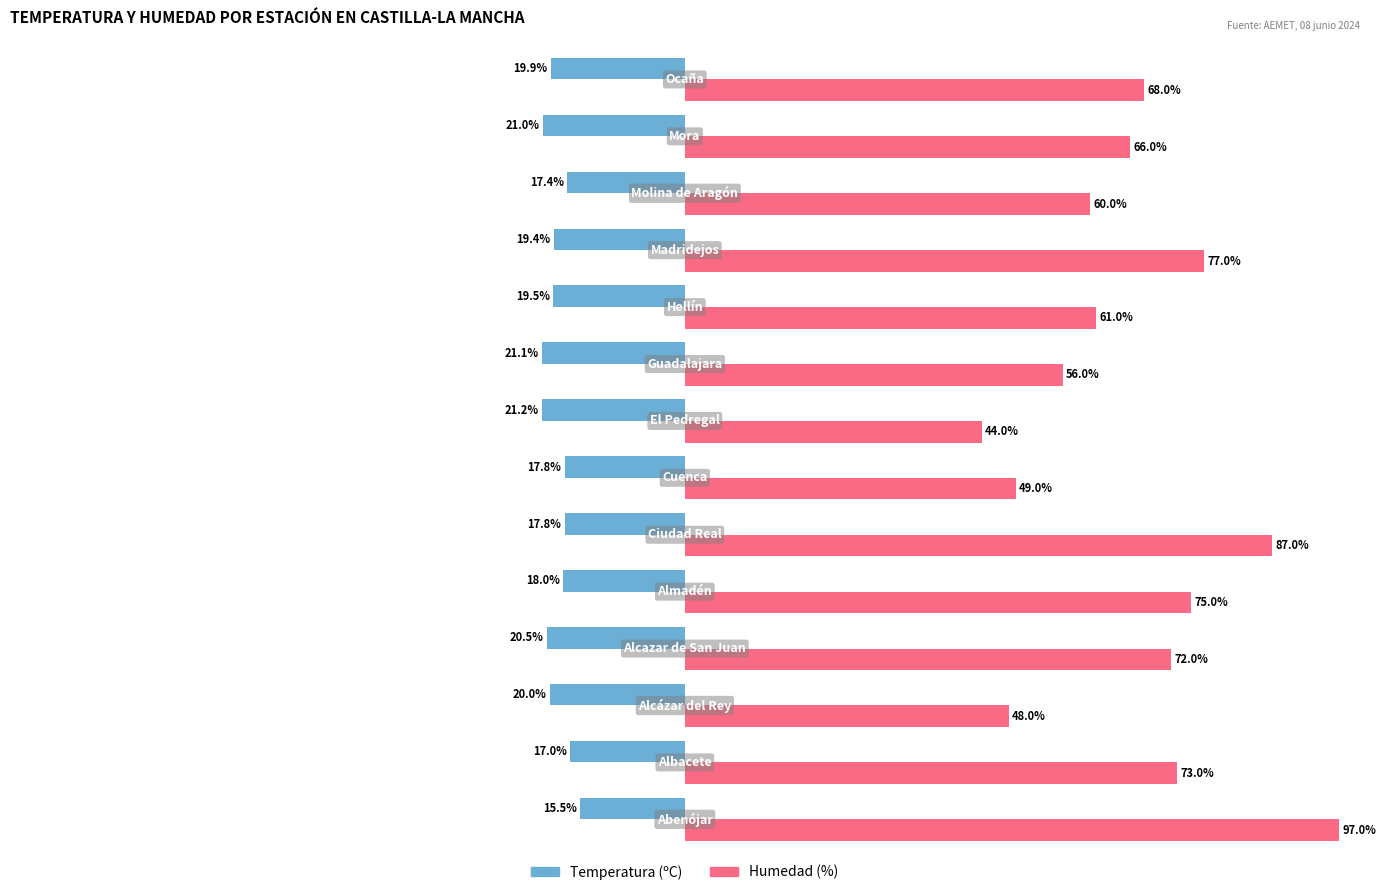

Rank the series by their average value, from lowest to highest.

Temperatura (ºC), Humedad (%)